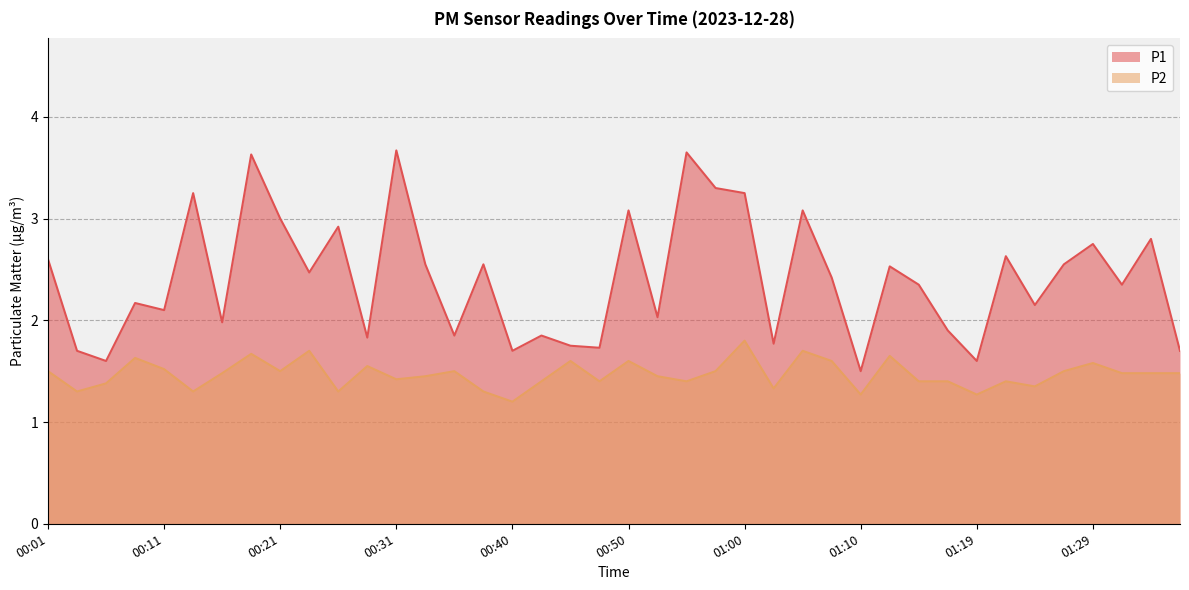

At which category does the chart reach its minimum across all series?

00:40